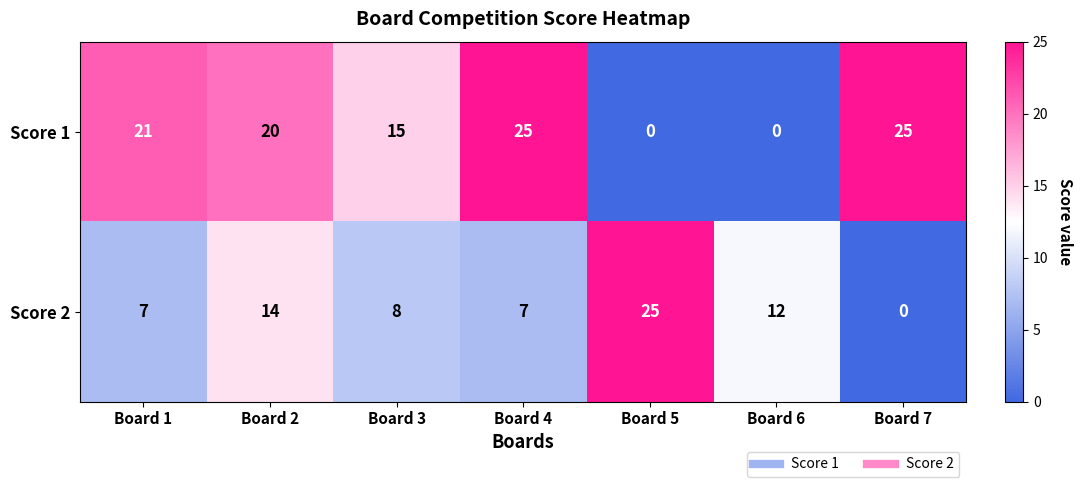

Reading right to left, transcribe all the data shown in this chart.

Score 1: Board 7=25	Board 6=0	Board 5=0	Board 4=25	Board 3=15	Board 2=20	Board 1=21
Score 2: Board 7=0	Board 6=12	Board 5=25	Board 4=7	Board 3=8	Board 2=14	Board 1=7